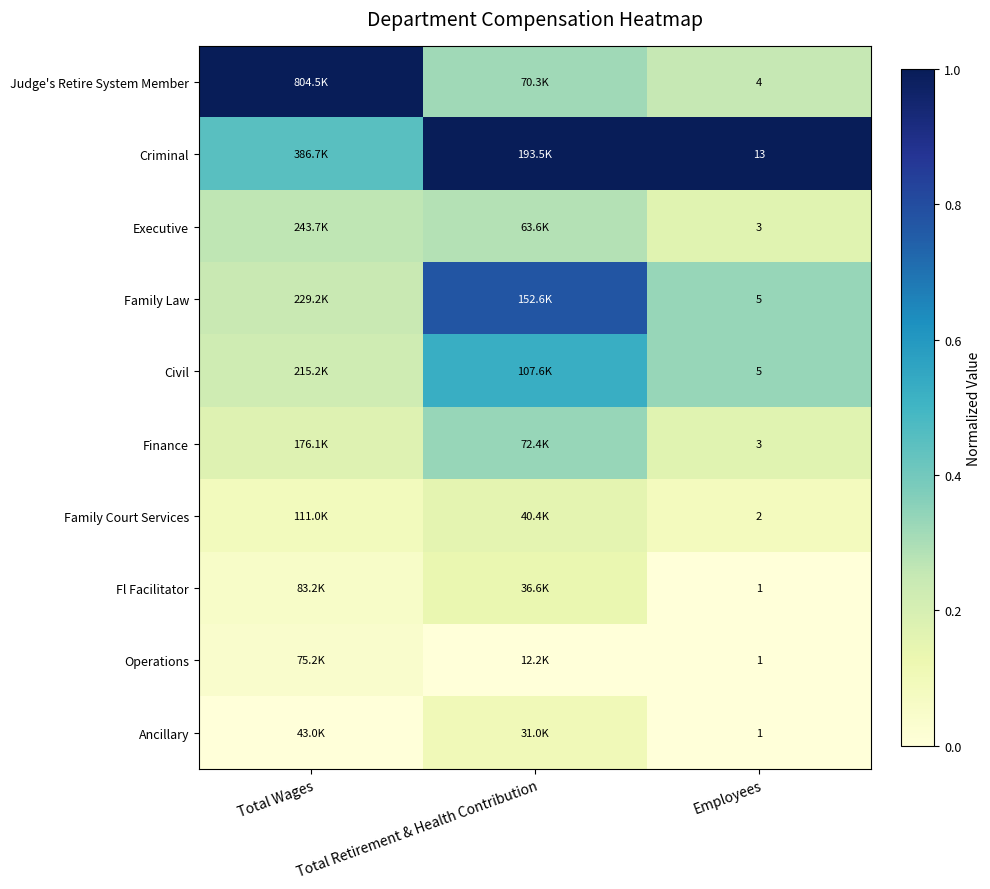

What is the sum of all Executive values?

0.7